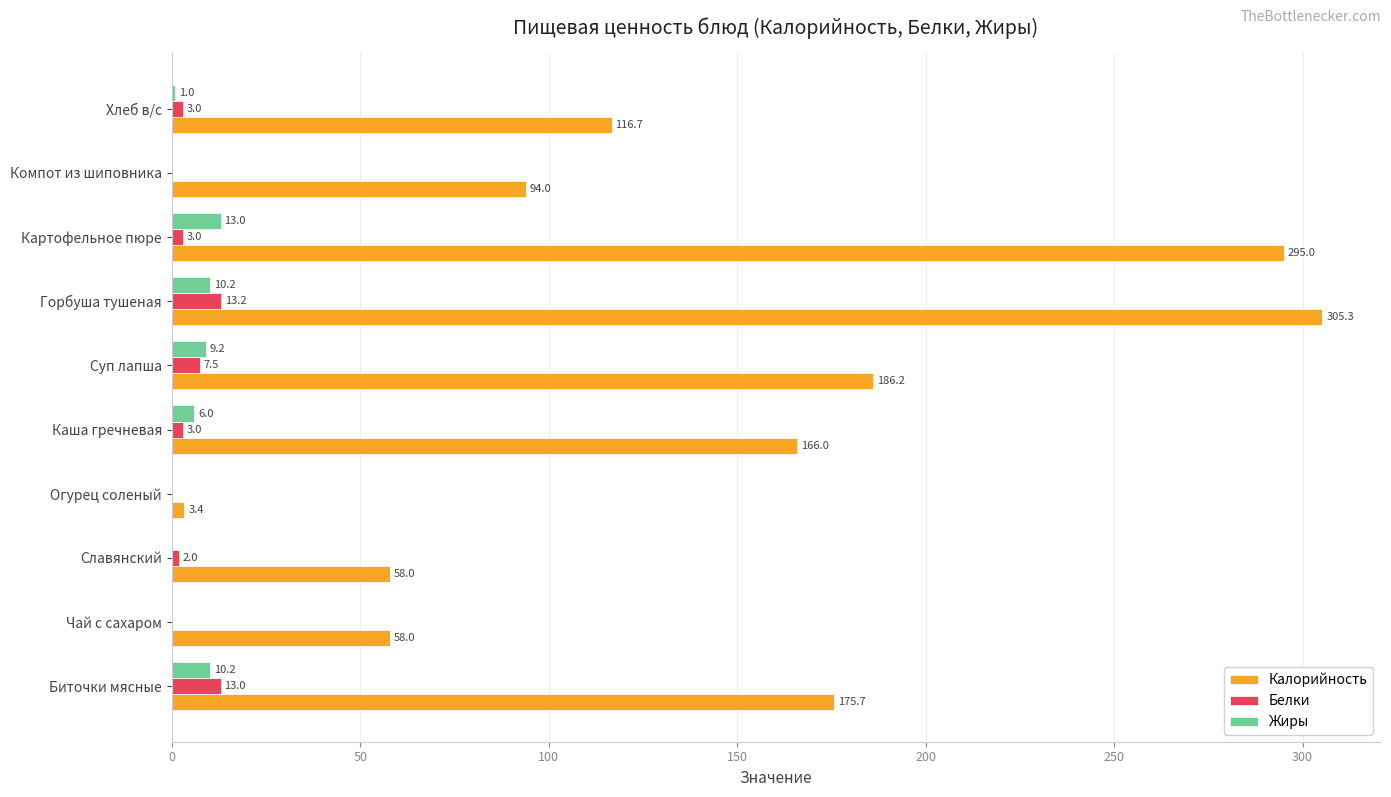

What is the highest value of the Жиры series?

13.0